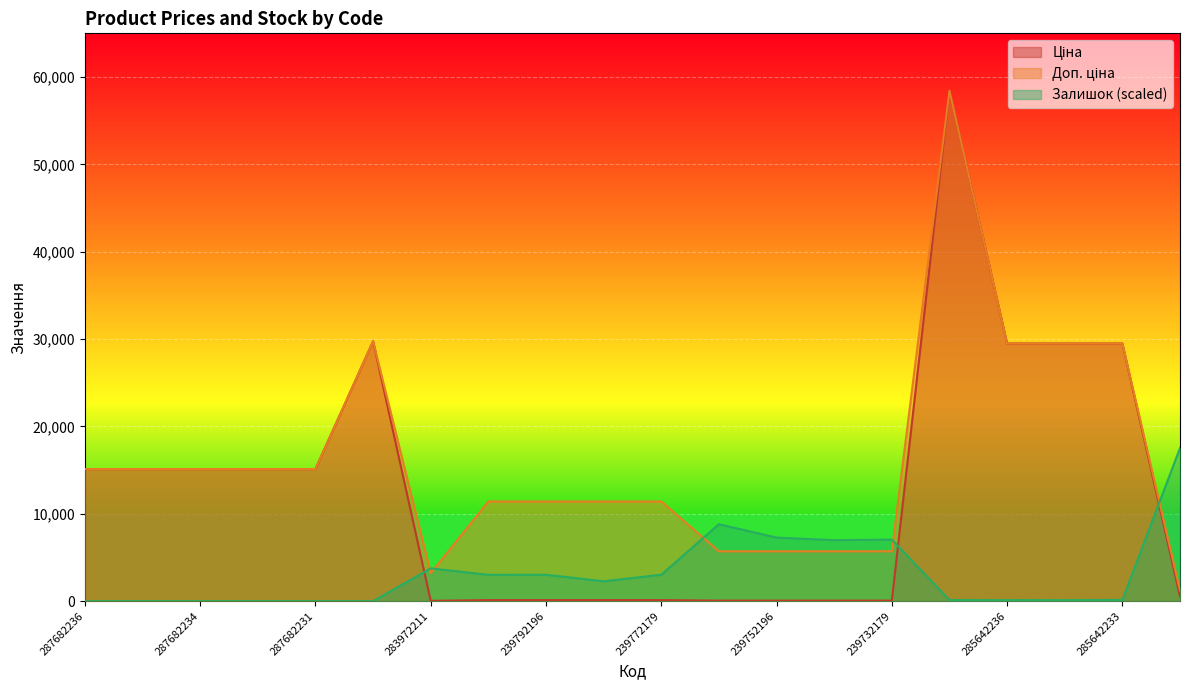

Reading left to right, transcribe all the data shown in this chart.

Ціна: 15120.0	15120.0	15120.0	15120.0	15120.0	29747.2	32.0	114.1	114.1	114.1	114.1	57.0	57.0	57.0	57.0	58426.5	29491.5	29491.5	29491.5	539.0
Доп. ціна: 15120.0	15120.0	15120.0	15120.0	15120.0	29747.2	3205.0	11410.0	11410.0	11410.0	11410.0	5705.0	5705.0	5705.0	5705.0	58426.5	29491.5	29491.5	29491.5	1235.4
Залишок: 0.0	0.0	0.0	0.0	0.0	0.0	3751.5	3011.6	3022.1	2271.8	3022.1	8805.7	7273.8	6982.0	7044.5	125.1	114.6	114.6	135.5	17528.0